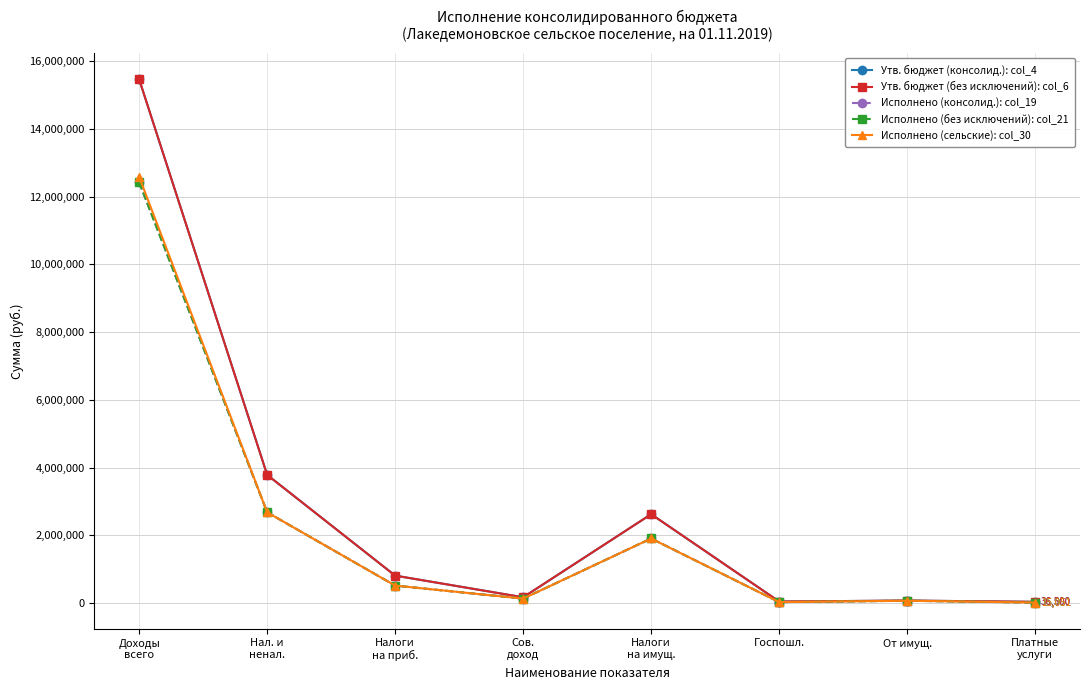

True or false: Исполнено (консолид.): col_19 has a value of 575272.3 at Налоги
на имущ..

False